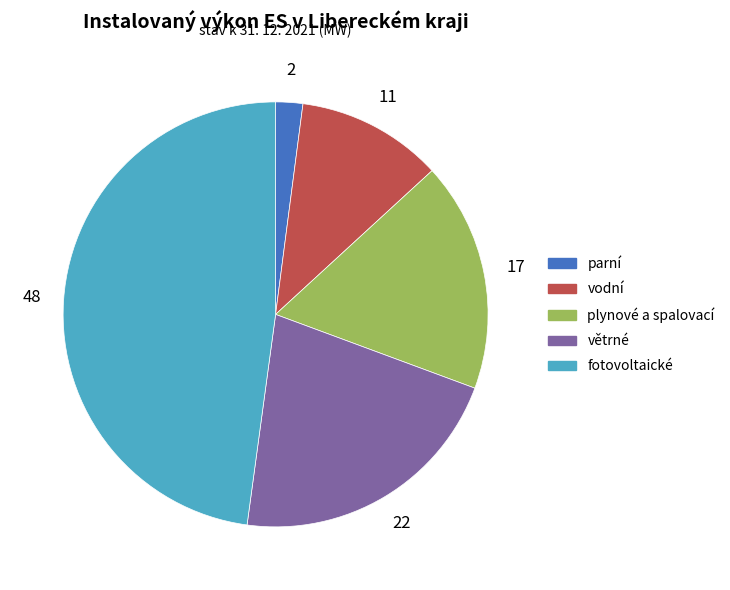

Is it true that větrné is 22% of the pie?

True